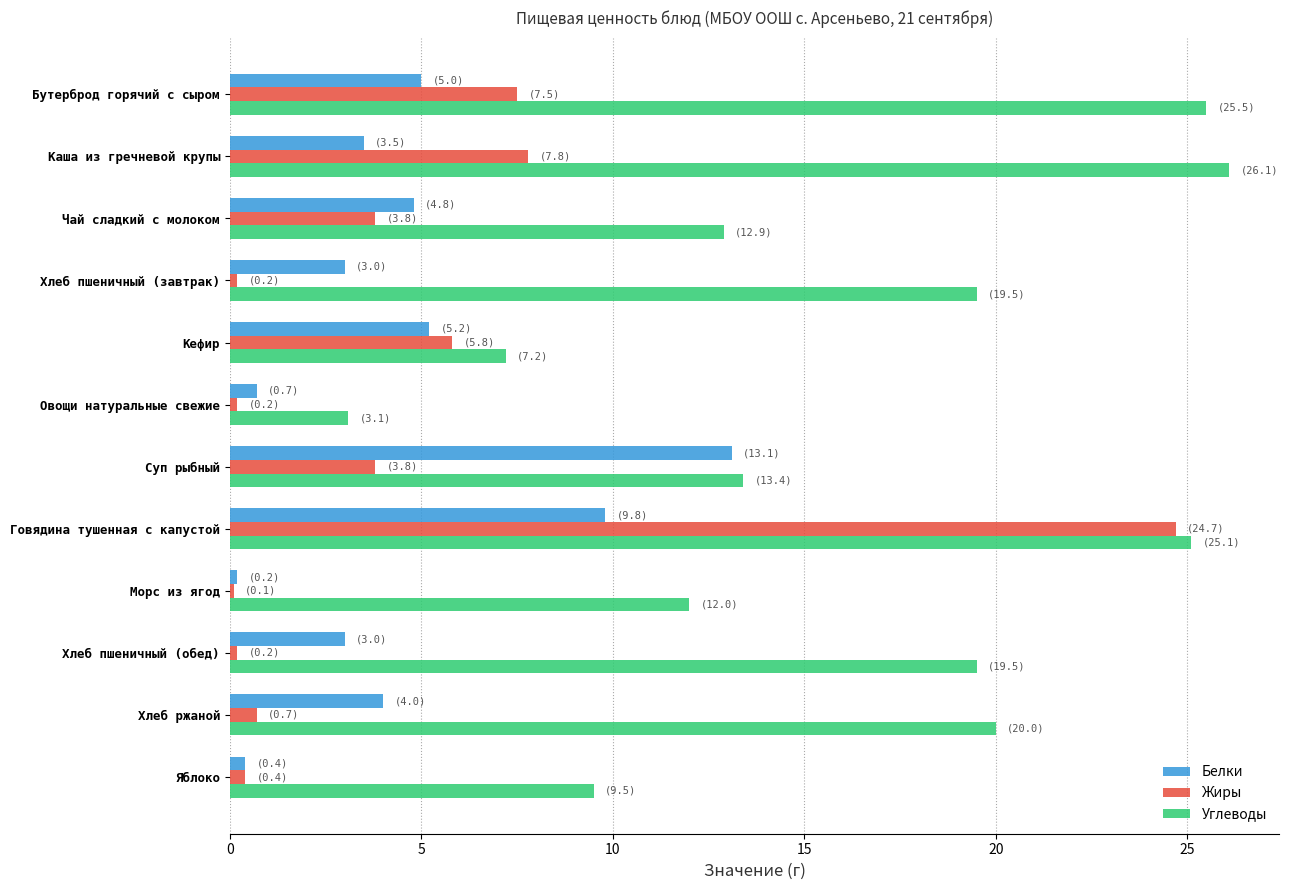

Which series changed the most between Суп рыбный and Говядина тушенная с капустой?

Жиры